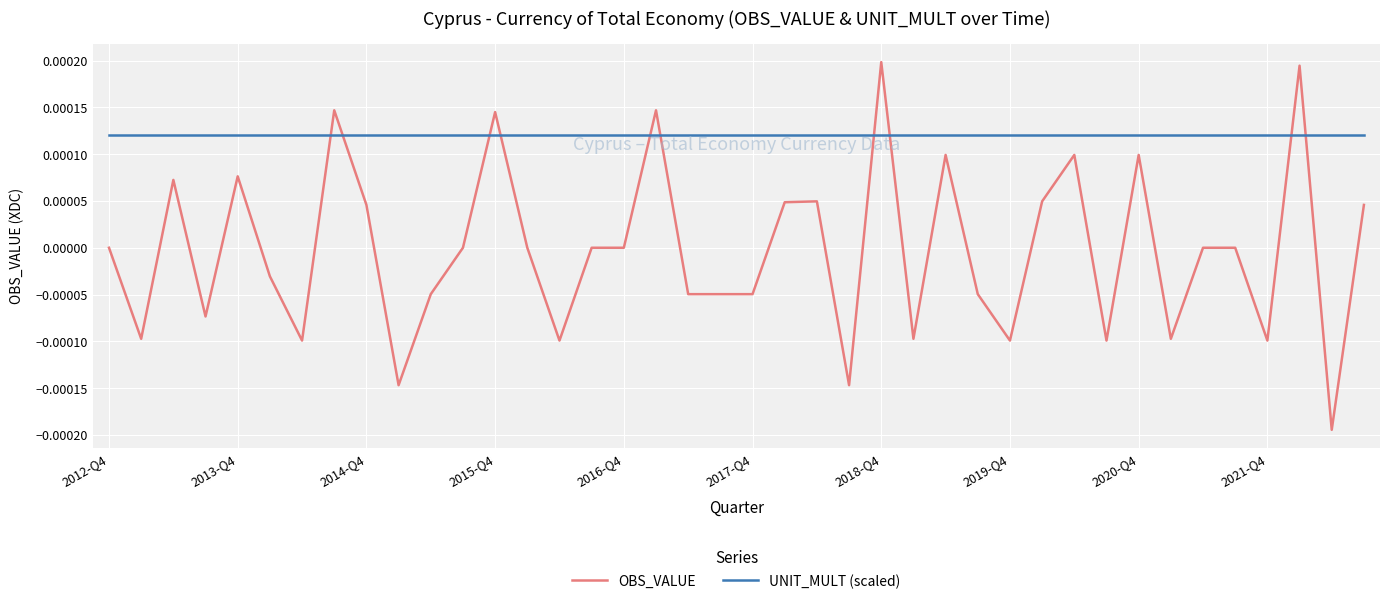

List the series in order of their peak value, highest first.

OBS_VALUE, UNIT_MULT (scaled)